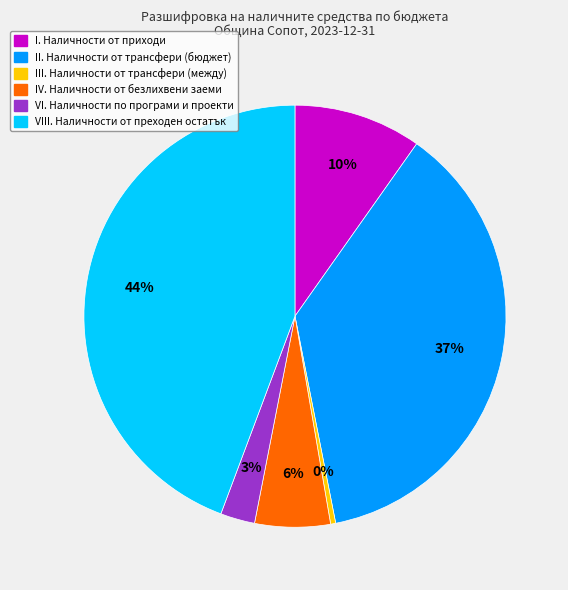

What percentage is the IV. Наличности от безлихвени заеми slice, to the nearest percent?

6%